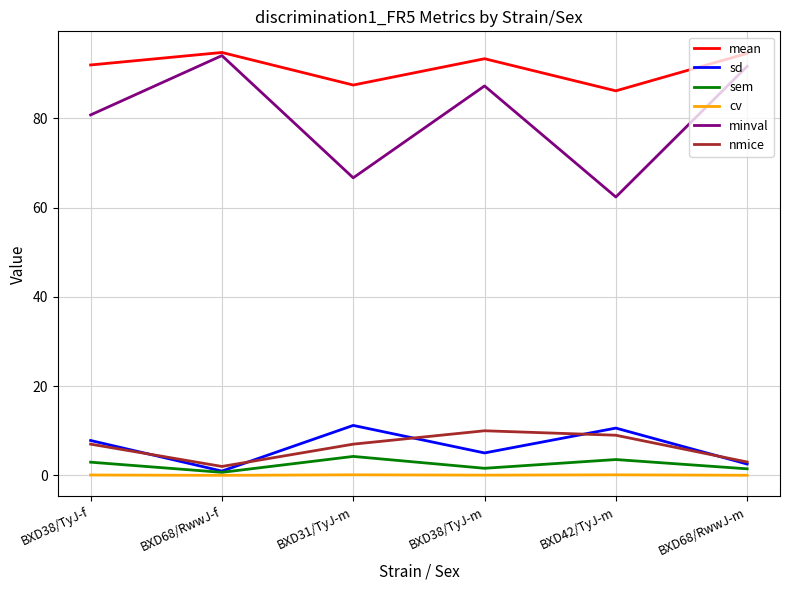

Read the nmice value at BXD38/TyJ-m.

10.0